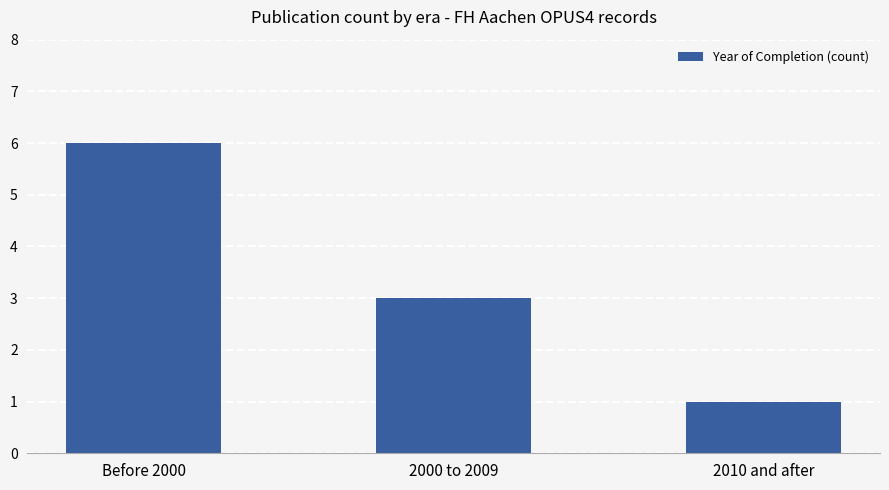

At which label does the data first exceed 3?

Before 2000